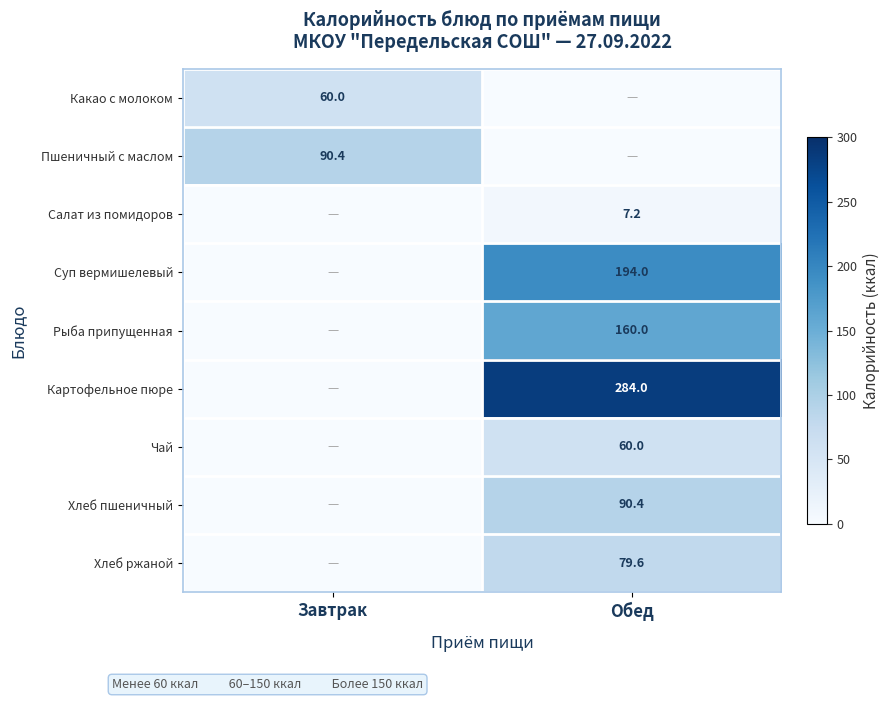

Which label corresponds to the smallest value in the chart?

Обед